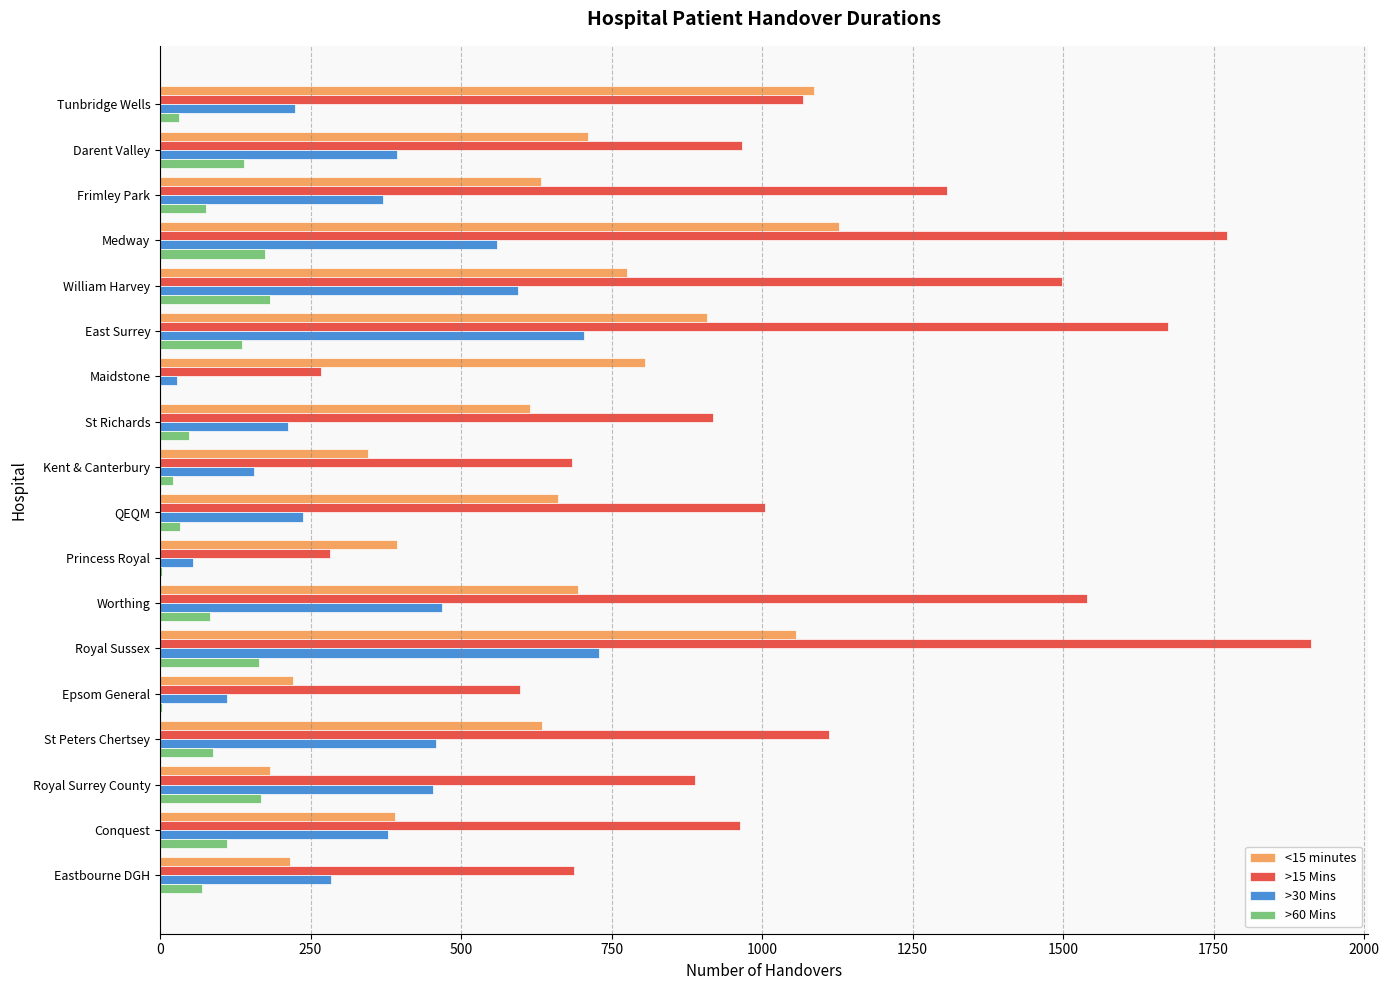

The value of <15 minutes at Worthing is 240. True or false?

False